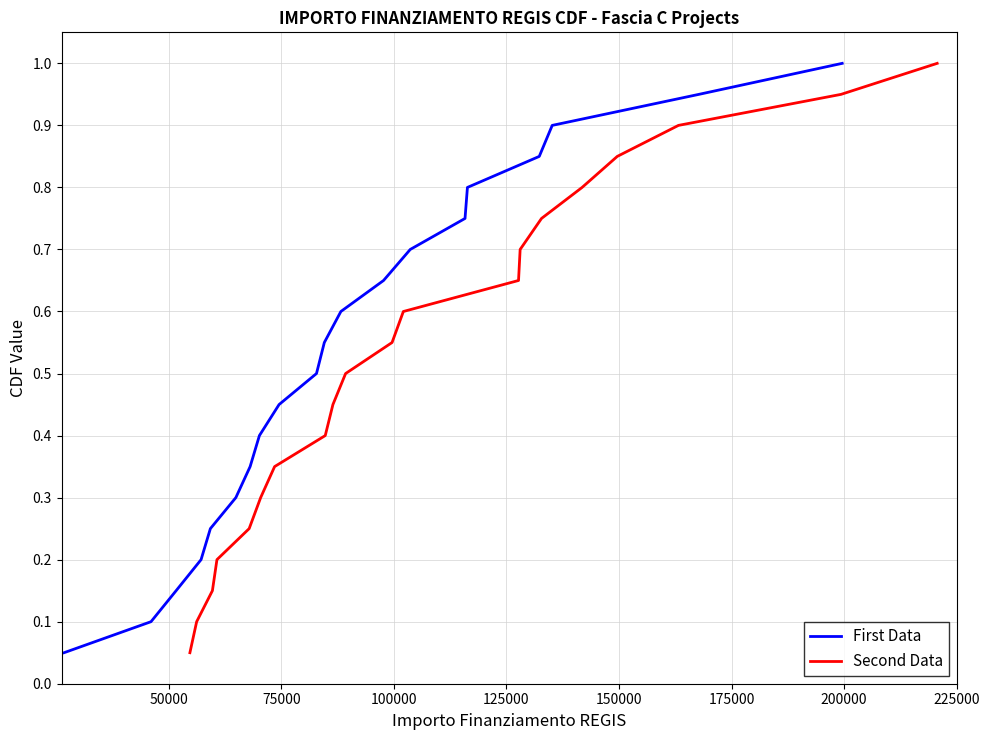

What are all the series names shown in the legend?

First Data, Second Data